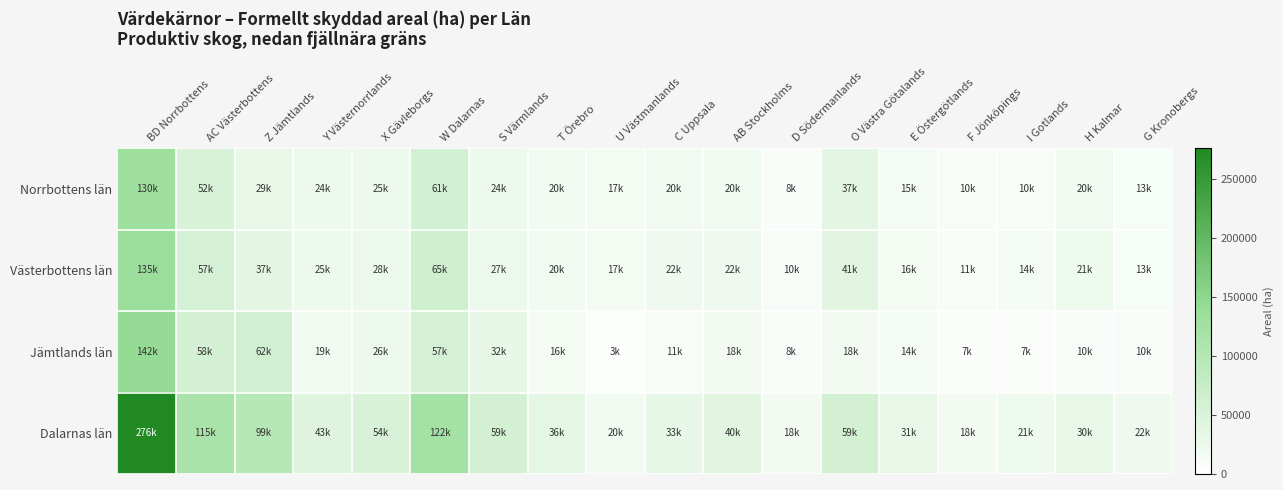

Which series has the largest total across all categories?

Dalarnas län